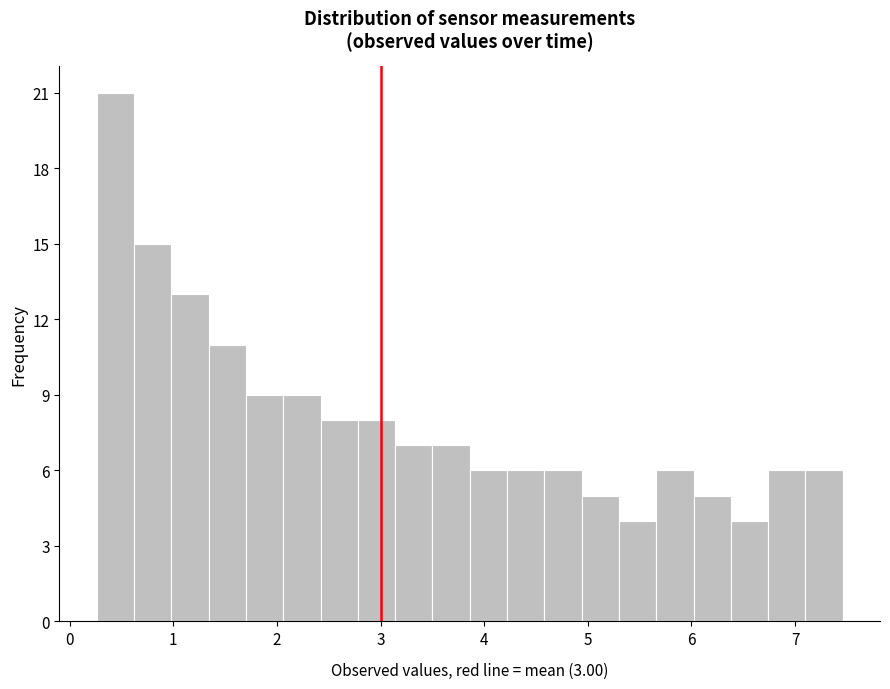

Read against the x-axis, roughly where is the centre of the tallest bar?

0.4